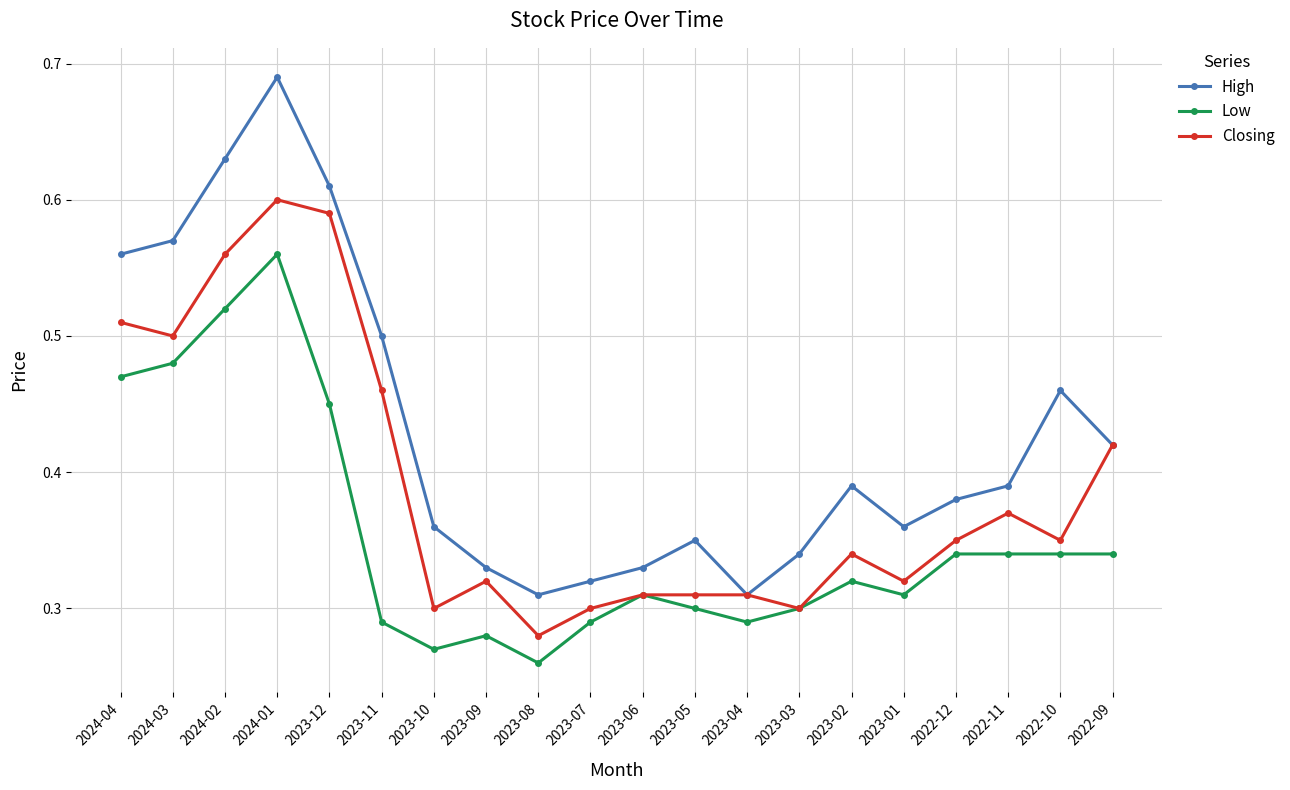

What is the total value across all series at 2023-09?

0.9